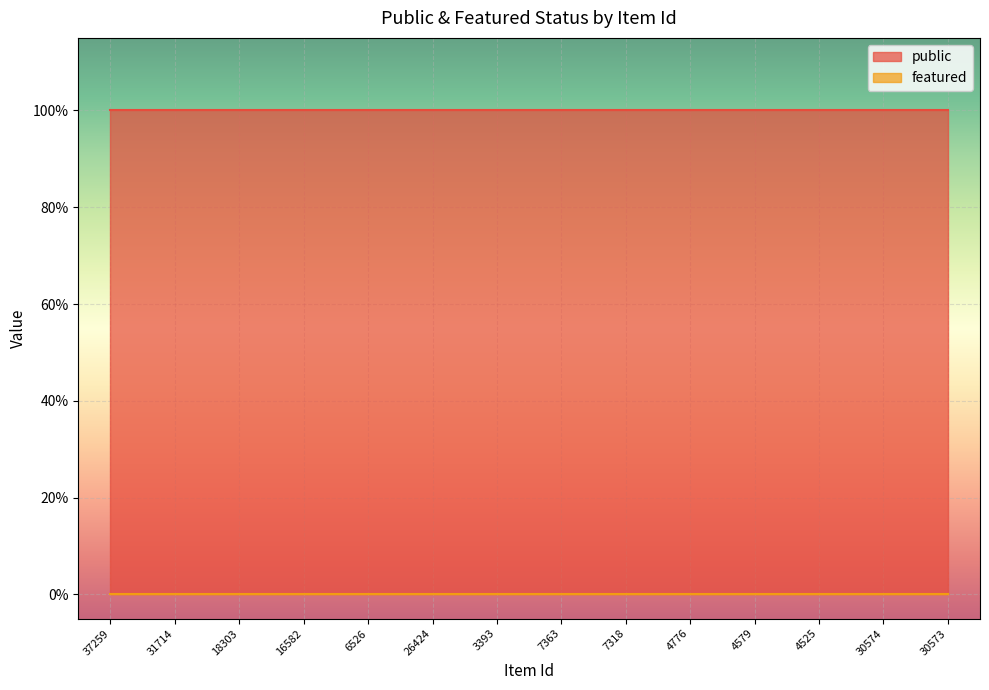

True or false: public and featured intersect in this chart.

False